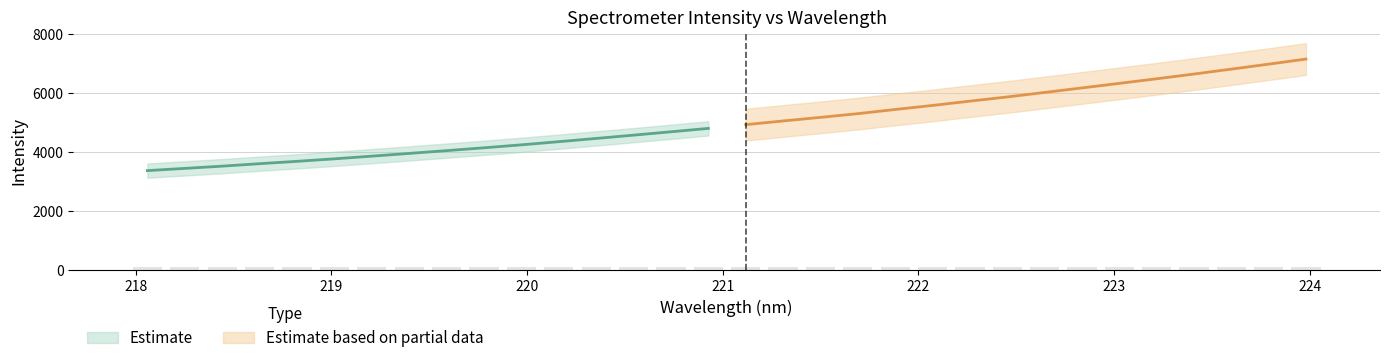

What is the average value?

5011.3